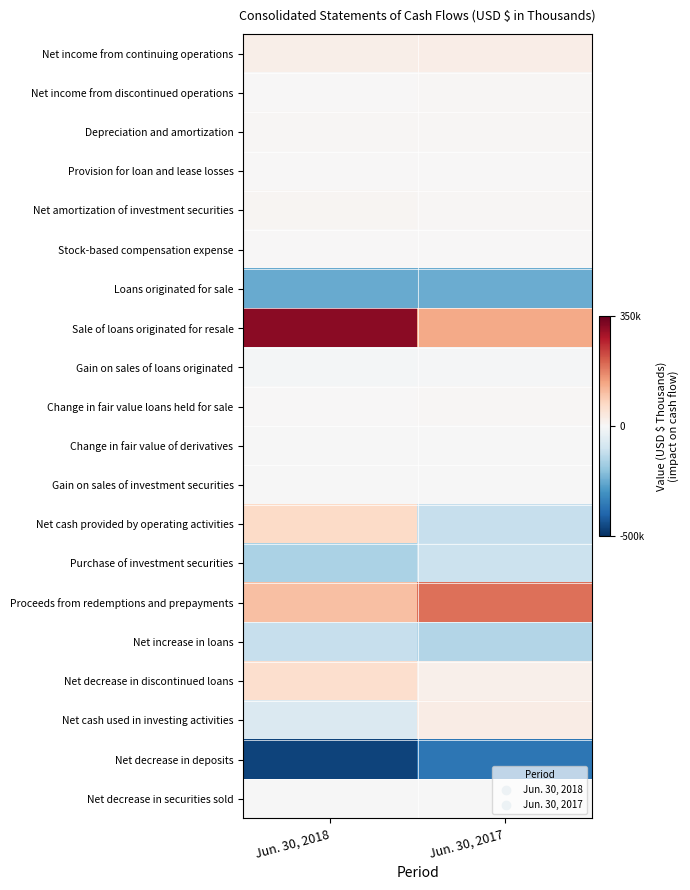

Reading left to right, what are all the values shown in this chart?

Net income from continuing operations: Jun. 30, 2018=20176	Jun. 30, 2017=23900
Net income from discontinued operations: Jun. 30, 2018=105	Jun. 30, 2017=2927
Depreciation and amortization: Jun. 30, 2018=2779	Jun. 30, 2017=3081
Provision for loan and lease losses: Jun. 30, 2018=1600	Jun. 30, 2017=1350
Net amortization of investment securities: Jun. 30, 2018=8017	Jun. 30, 2017=3867
Stock-based compensation expense: Jun. 30, 2018=1693	Jun. 30, 2017=1553
Loans originated for sale: Jun. 30, 2018=-252109	Jun. 30, 2017=-246172
Sale of loans originated for resale: Jun. 30, 2018=316314	Jun. 30, 2017=133072
Gain on sales of loans originated: Jun. 30, 2018=-11646	Jun. 30, 2017=-6632
Change in fair value loans held for sale: Jun. 30, 2018=2437	Jun. 30, 2017=2995
Change in fair value of derivatives: Jun. 30, 2018=-2066	Jun. 30, 2017=-2505
Gain on sales of investment securities: Jun. 30, 2018=-26	Jun. 30, 2017=-1089
Net cash provided by operating activities: Jun. 30, 2018=67080	Jun. 30, 2017=-116963
Purchase of investment securities: Jun. 30, 2018=-157980	Jun. 30, 2017=-106677
Proceeds from redemptions and prepayments: Jun. 30, 2018=105305	Jun. 30, 2017=192088
Net increase in loans: Jun. 30, 2018=-115518	Jun. 30, 2017=-147894
Net decrease in discontinued loans: Jun. 30, 2018=58006	Jun. 30, 2017=18742
Net cash used in investing activities: Jun. 30, 2018=-73459	Jun. 30, 2017=27246
Net decrease in deposits: Jun. 30, 2018=-461562	Jun. 30, 2017=-362220
Net decrease in securities sold: Jun. 30, 2018=-56	Jun. 30, 2017=-1